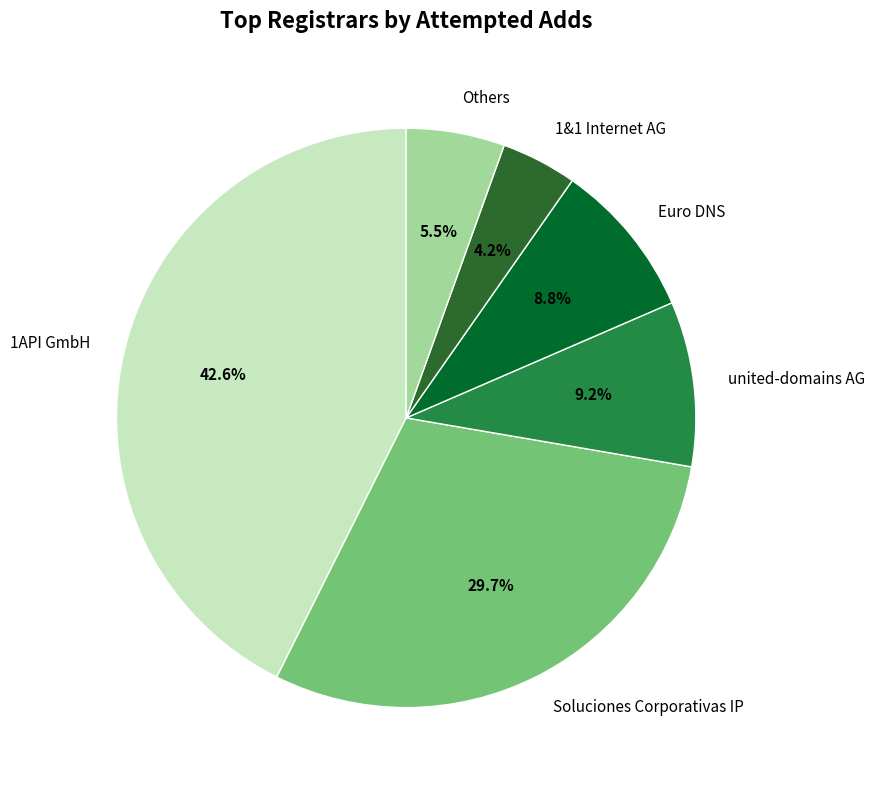

Does any single category account for the majority?

No